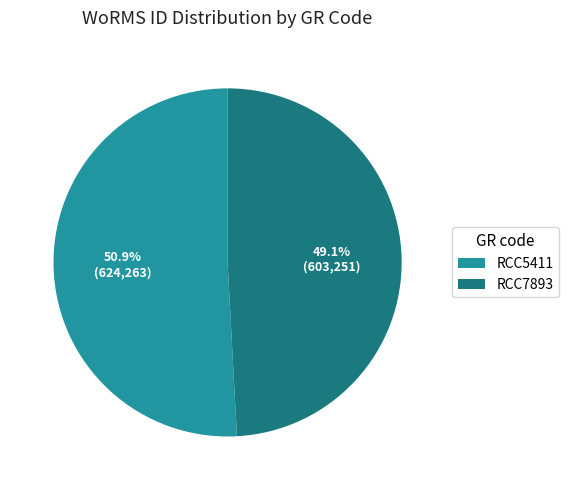

Count the number of slices in the pie.

2